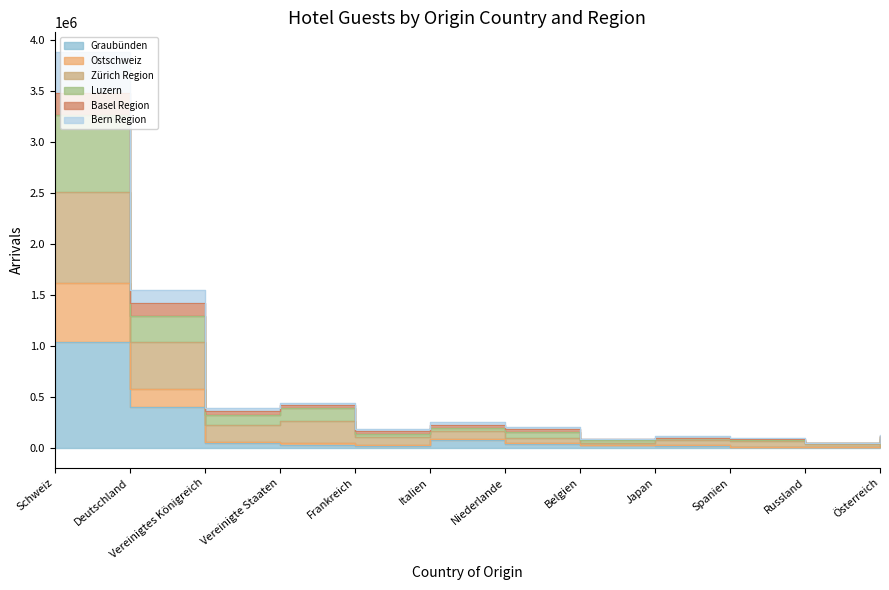

Between Schweiz and Russland, which is larger?

Schweiz